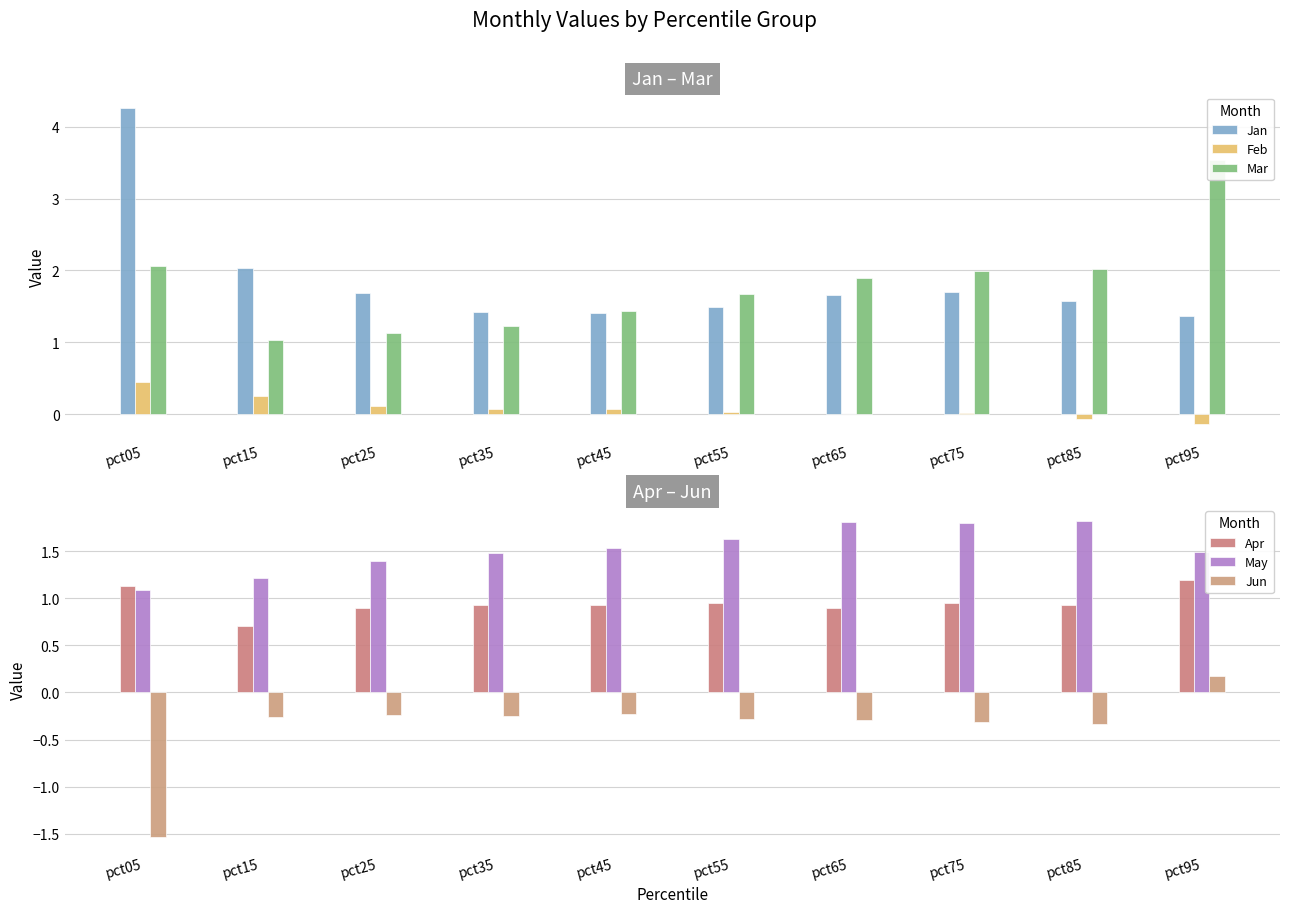

Between pct15 and pct45, which series saw the biggest shift?

Jan